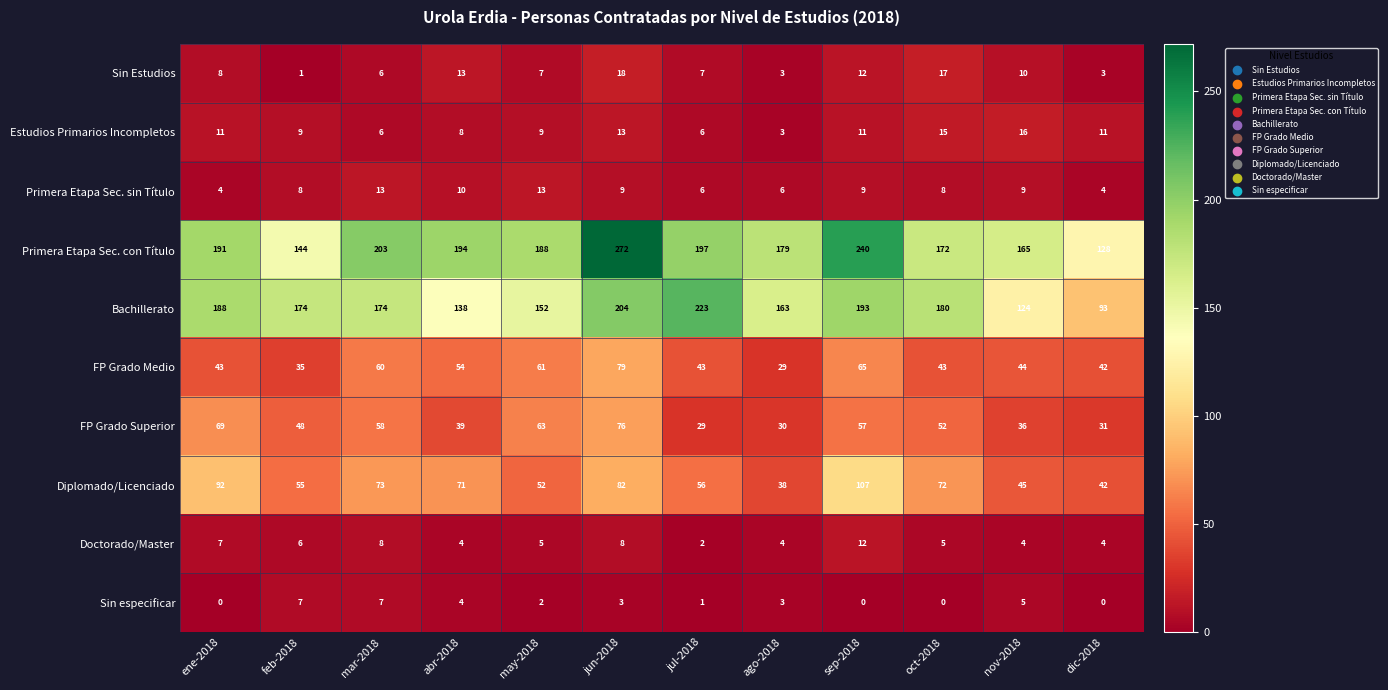

What is the greatest value displayed?

272